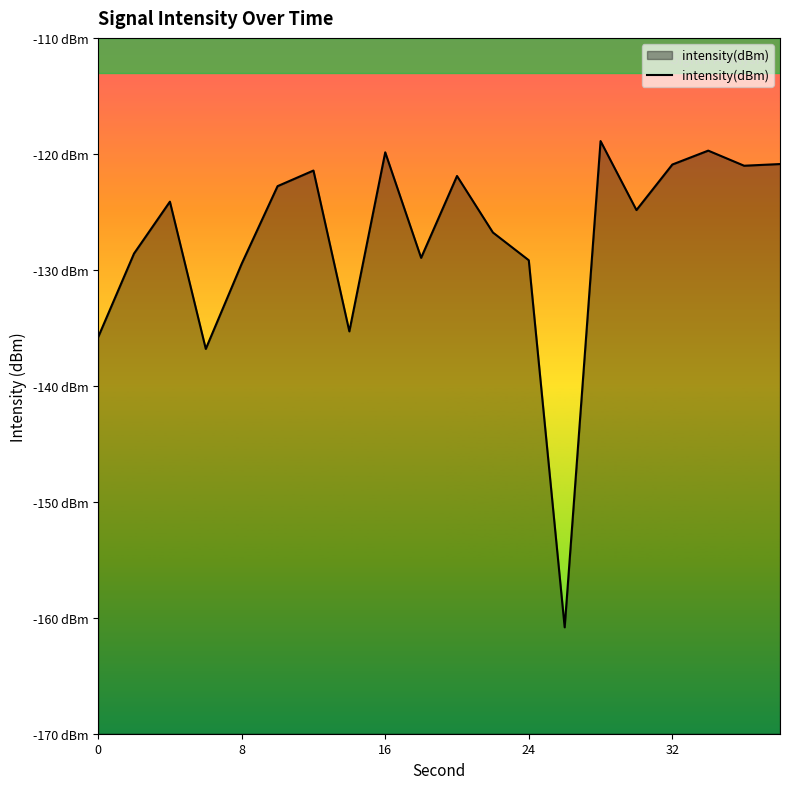

The value at 5 is -32.9. True or false?

False